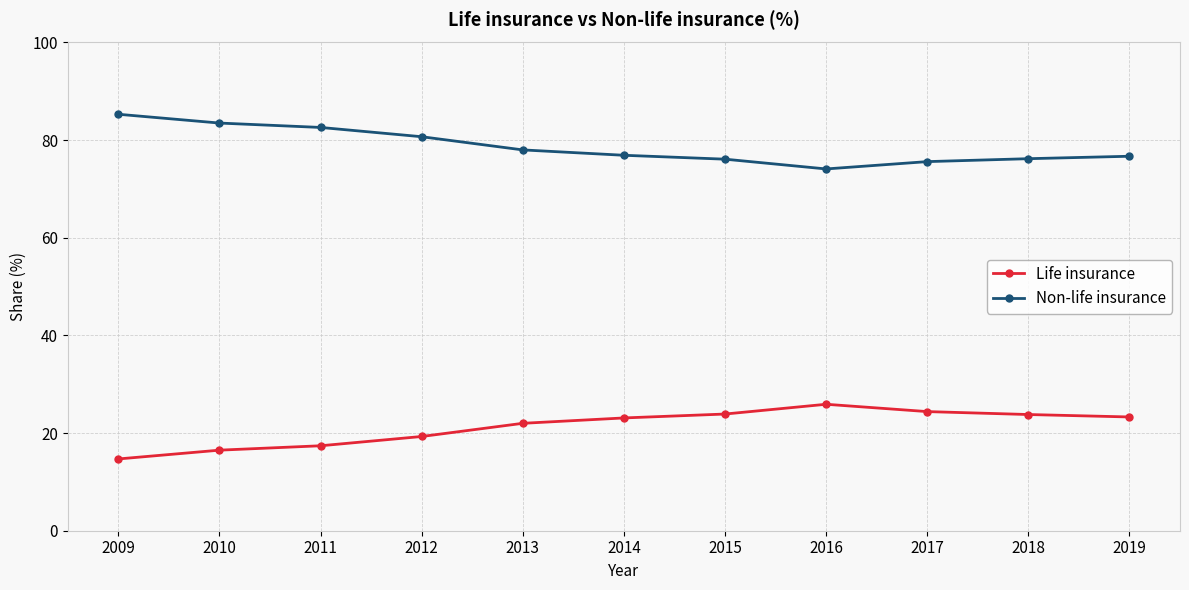

Is it true that Life insurance equals 24.4 at 2017?

True